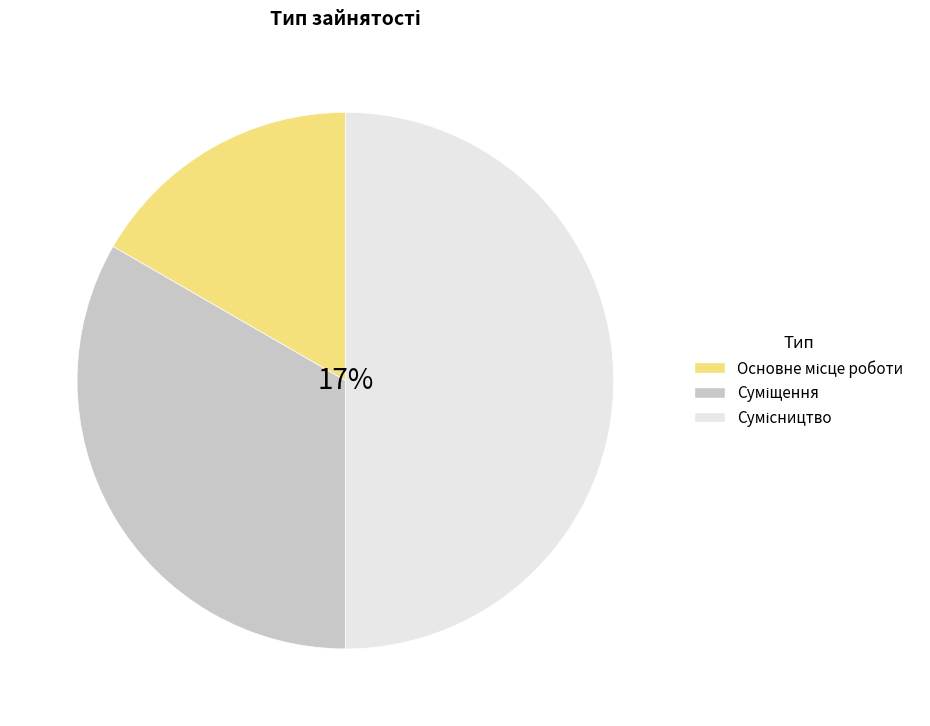

Do Сумісництво and Основне місце роботи together represent more than half of the pie?

Yes